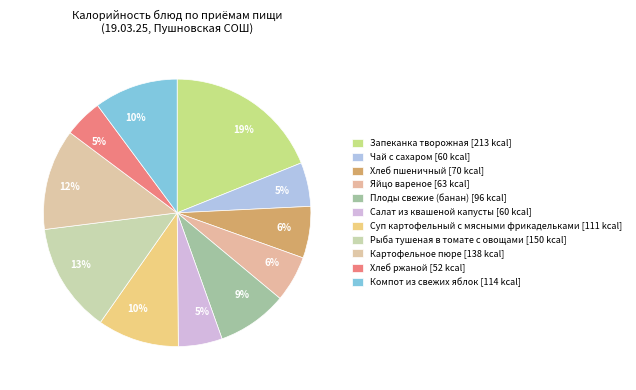

Rank the categories by value from lowest to highest.

Хлеб ржаной, Чай с сахаром, Салат из квашеной капусты, Яйцо вареное, Хлеб пшеничный, Плоды свежие (банан), Суп картофельный с мясными фрикадельками, Компот из свежих яблок, Картофельное пюре, Рыба тушеная в томате с овощами, Запеканка творожная